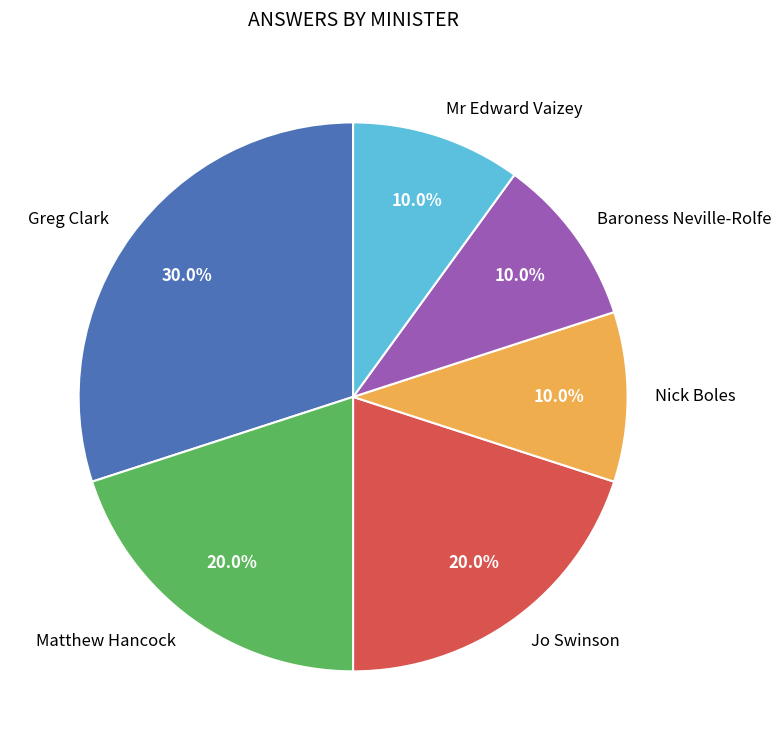

What is the ratio of the value at Greg Clark to the value at Matthew Hancock?

1.5